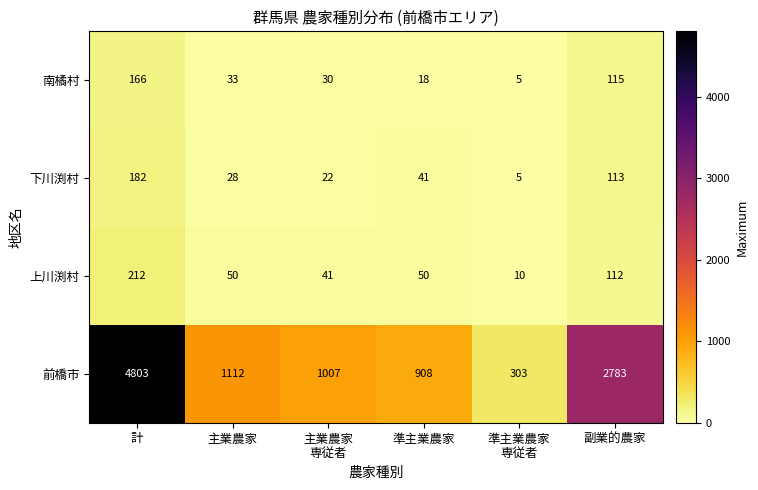

At which category is the sum across all series the highest?

計